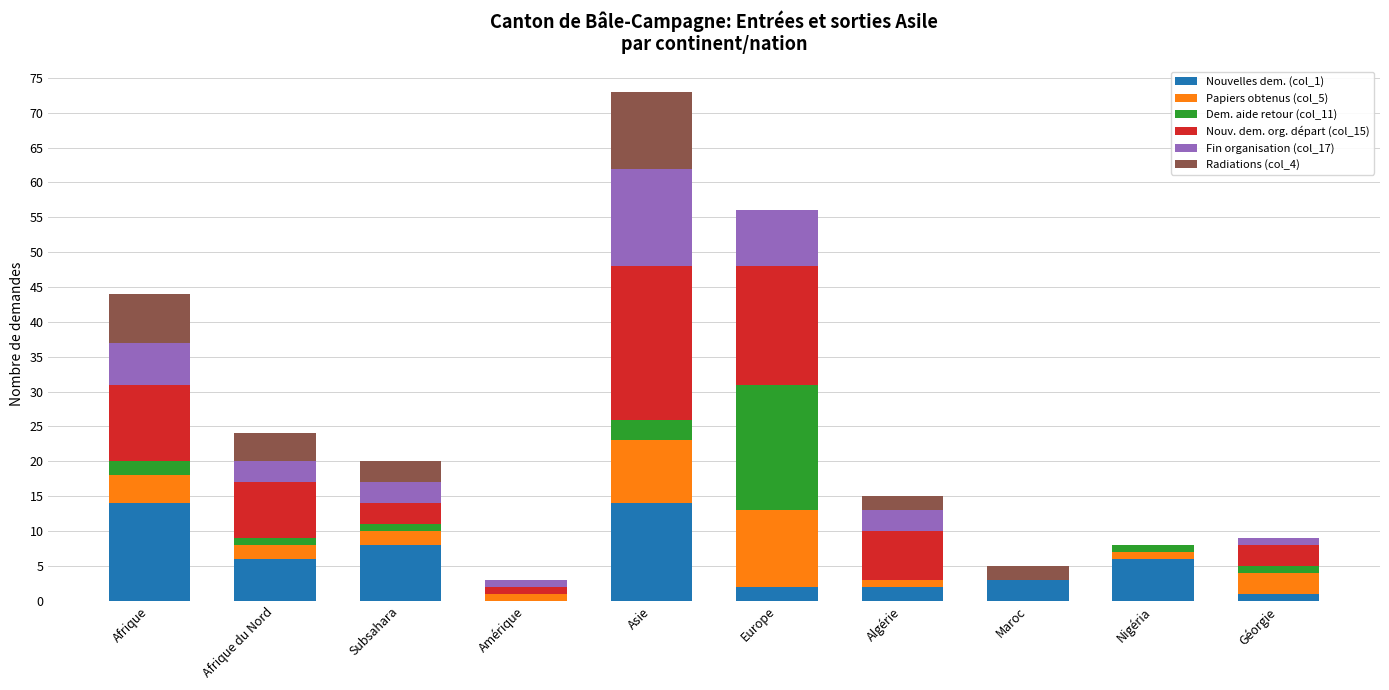

The Nouvelles dem. (col_1) series shows 2 at Afrique du Nord. True or false?

False